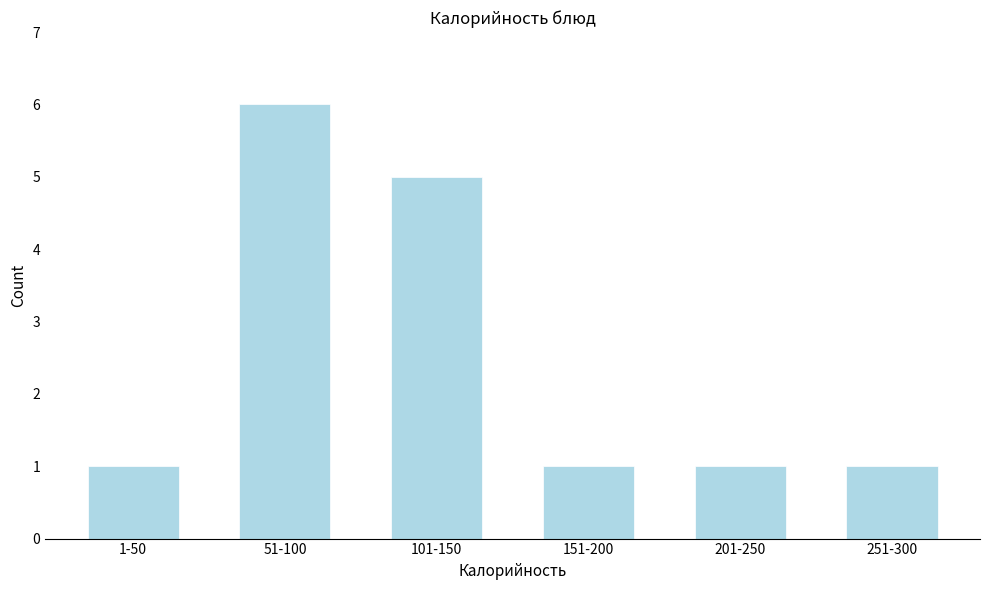

Reading right to left, list all the values displayed in this chart.

1	1	1	5	6	1